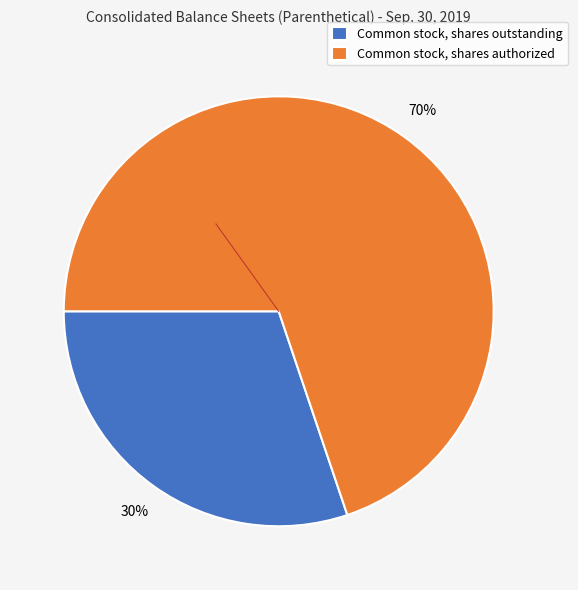

Count the number of slices in the pie.

2